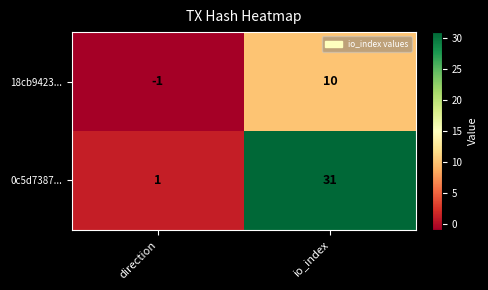

Rank the series by their average value, from lowest to highest.

18cb9423..., 0c5d7387...